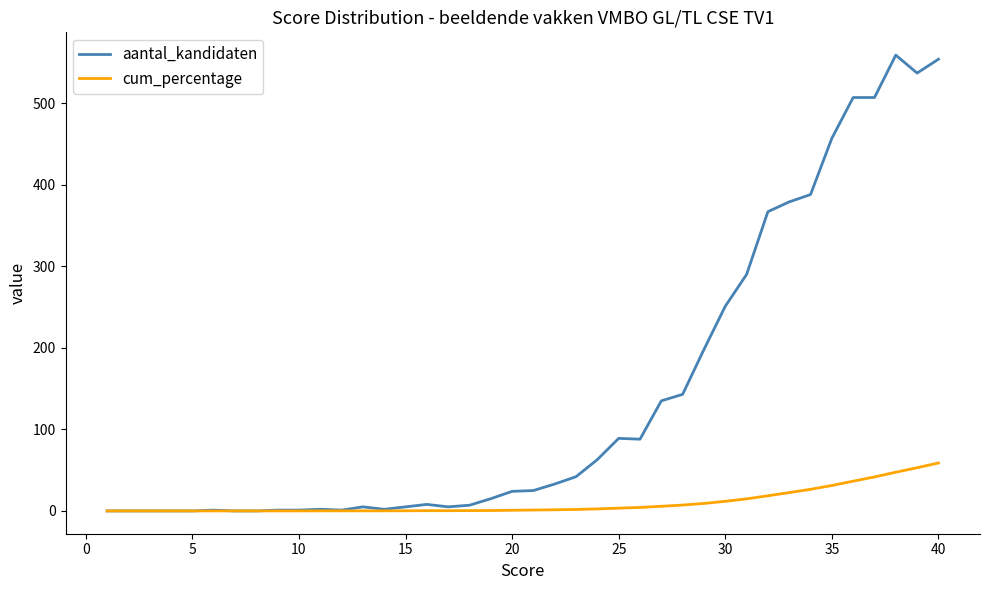

Rank the series by their maximum value, from lowest to highest.

cum_percentage, aantal_kandidaten